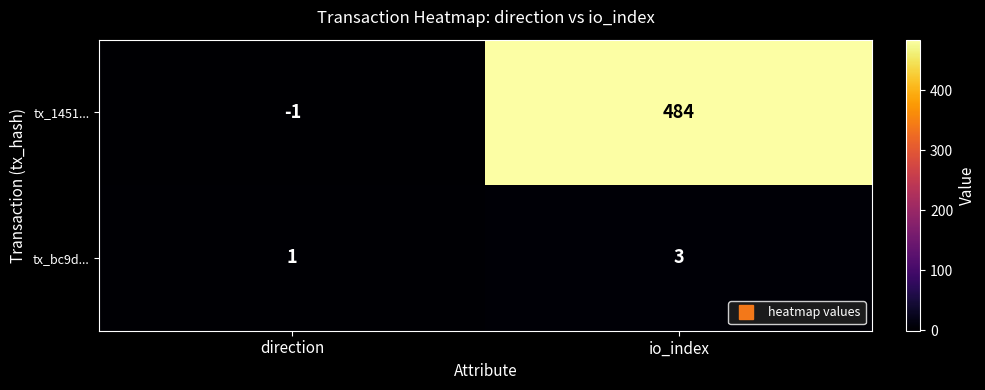

At which label is tx_bc9d... closest to 2?

direction